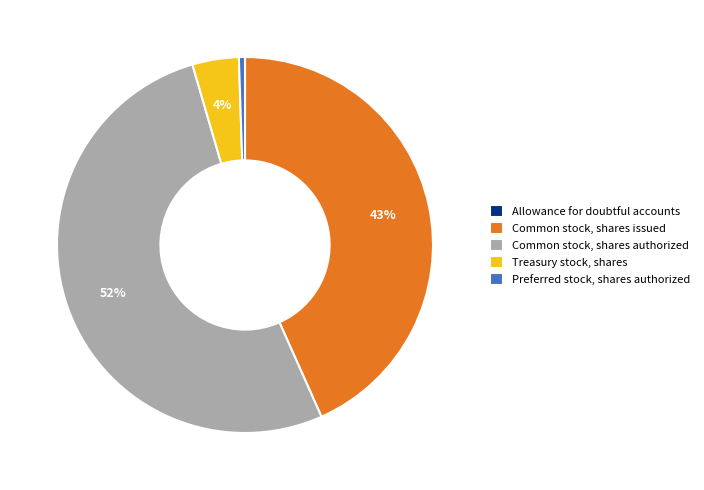

To the nearest percent, what portion does Common stock, shares authorized represent?

52%